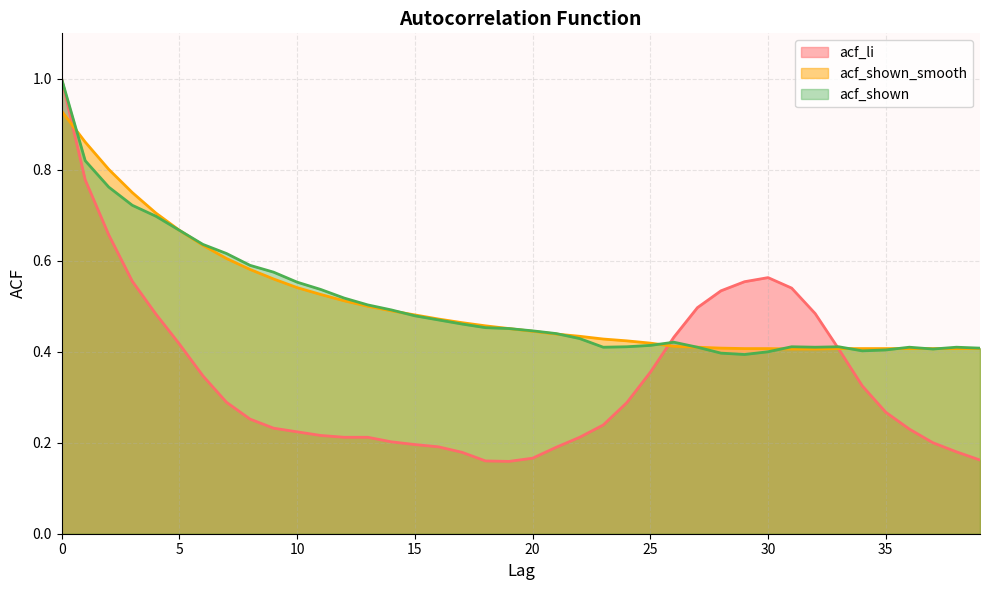

Which has a higher value, 6 or 23?

6